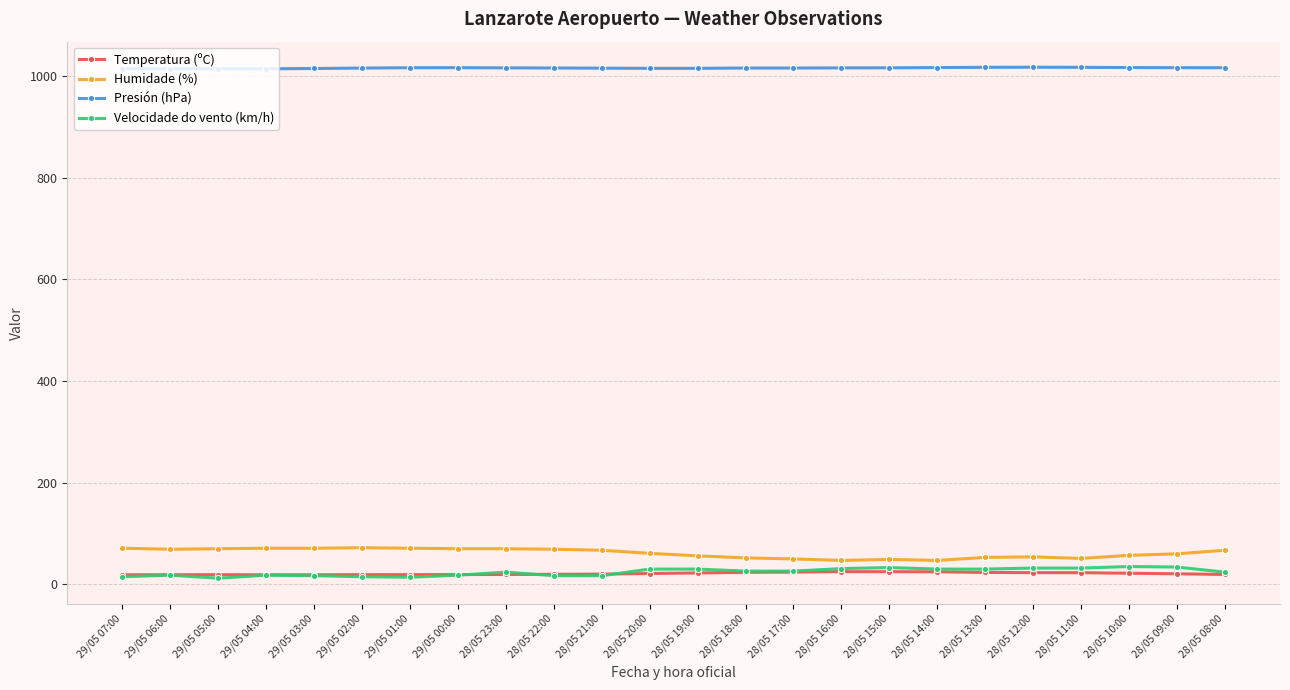

True or false: Humidade (%) has more than 1 points higher than both neighbors.

True